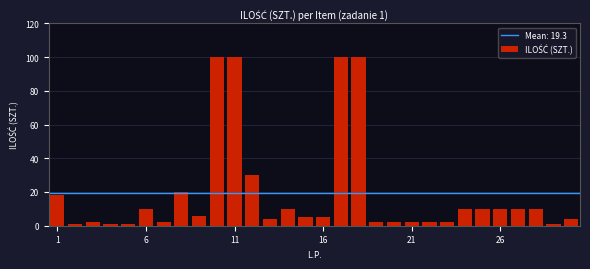

What is the value of the 14th bar from the left?

10